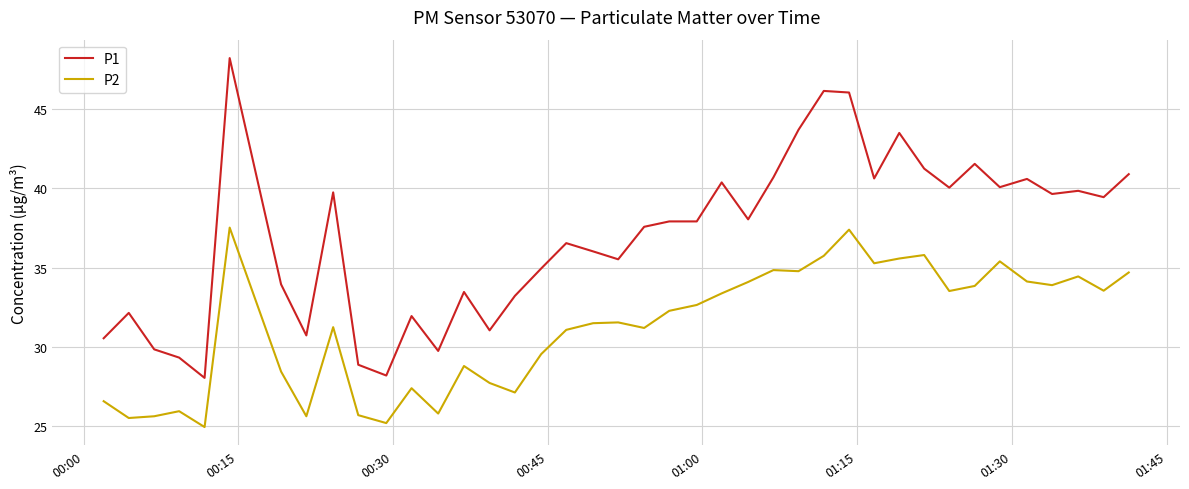

What is the difference between the maximum and minimum values in the P2 series?

12.6